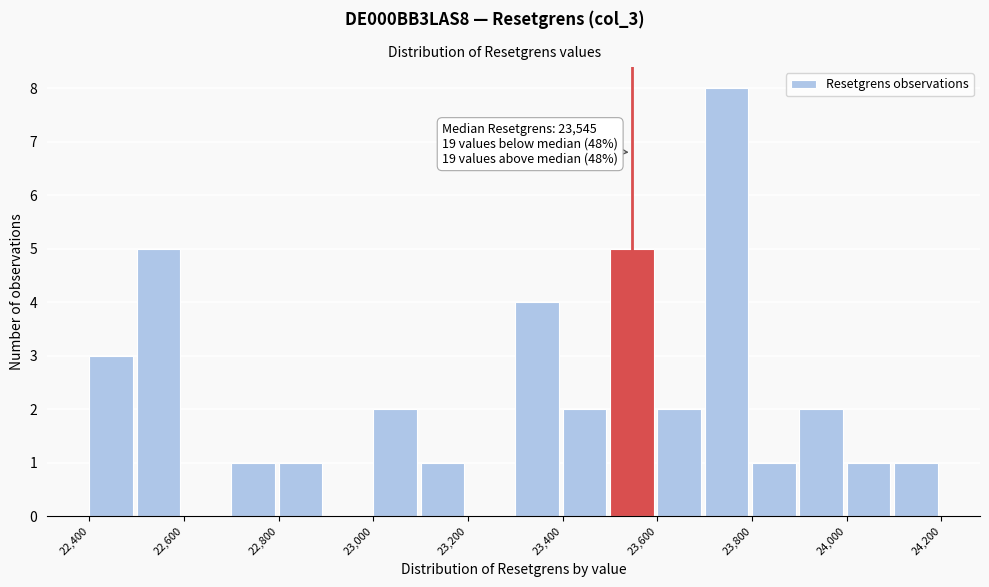

Which range on the x-axis has the tallest bar?

23700 to 23800